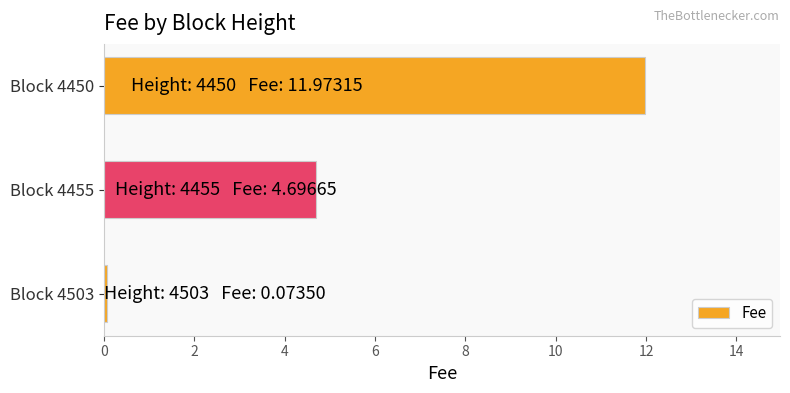

What is the greatest value displayed?

12.0